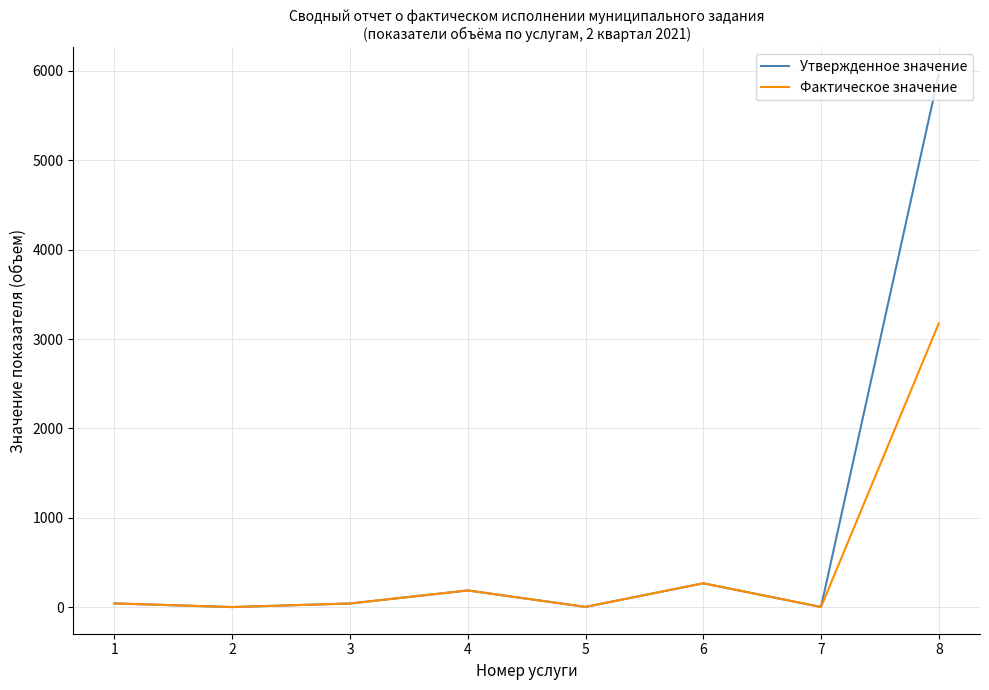

How many lines are shown in the chart?

2